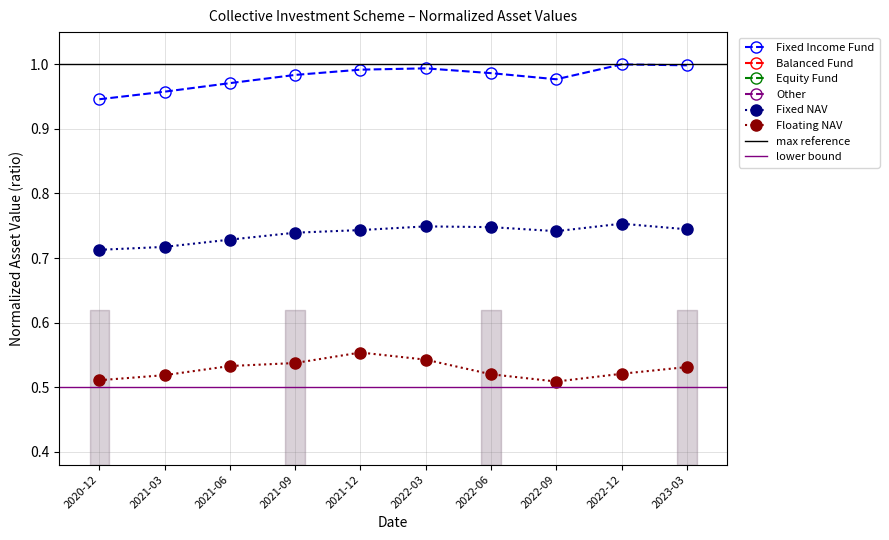

Does the chart have visible grid lines?

Yes